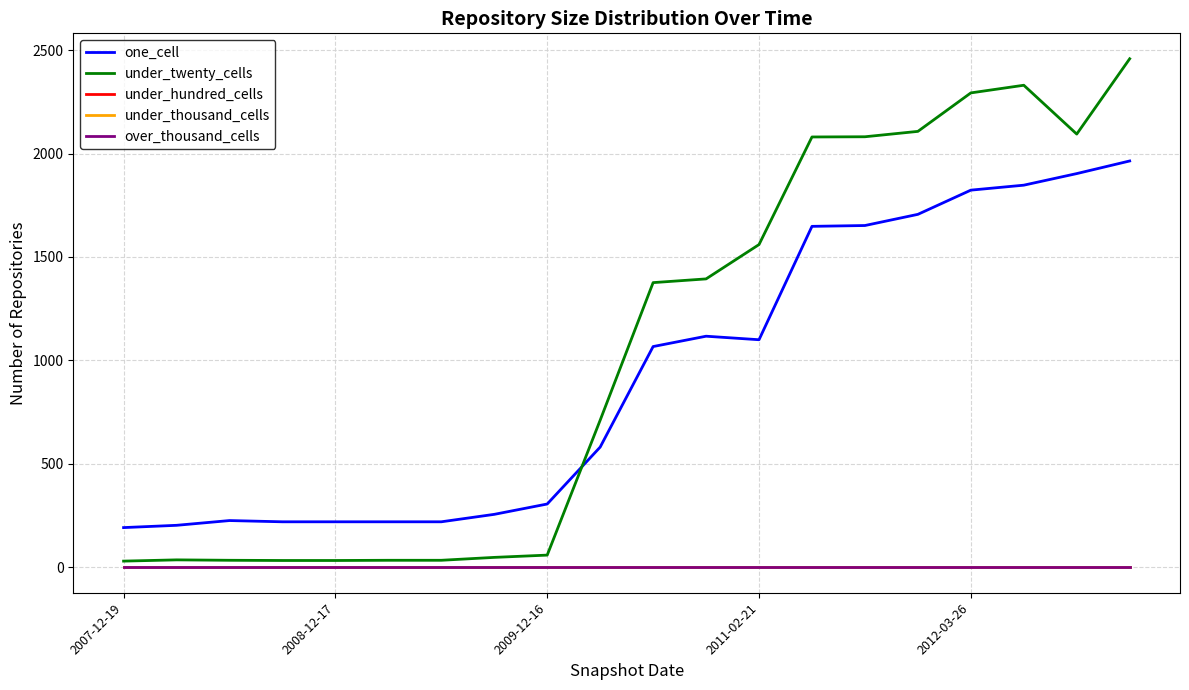

True or false: one_cell and under_hundred_cells intersect in this chart.

False